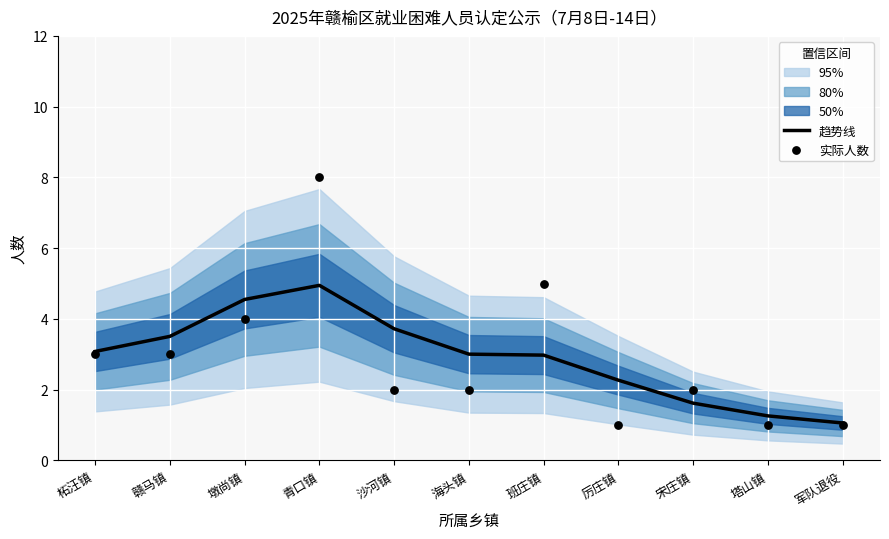

What are all the series names shown in the legend?

趋势线, 实际人数